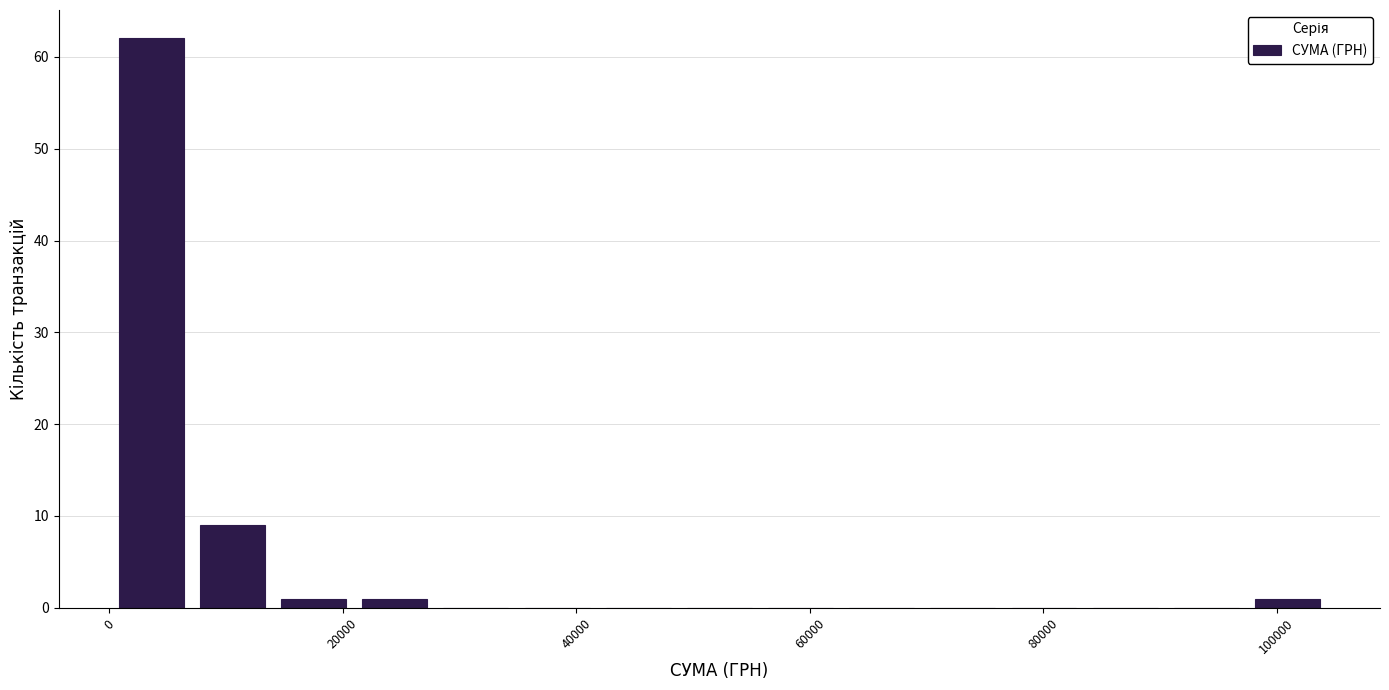

Read against the x-axis, roughly where is the centre of the tallest bar?

4000